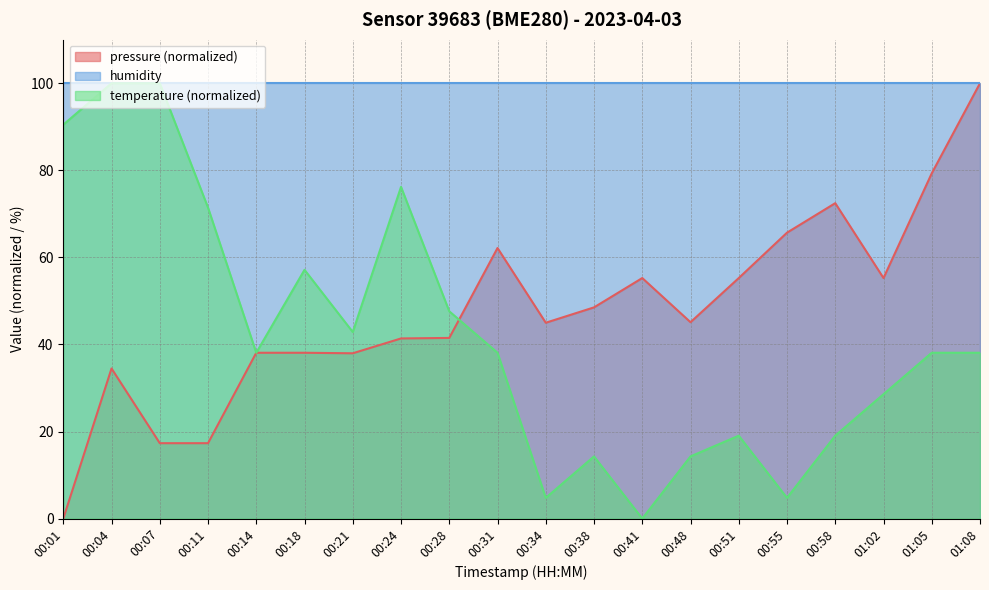

How many values in the pressure series exceed 45?

10